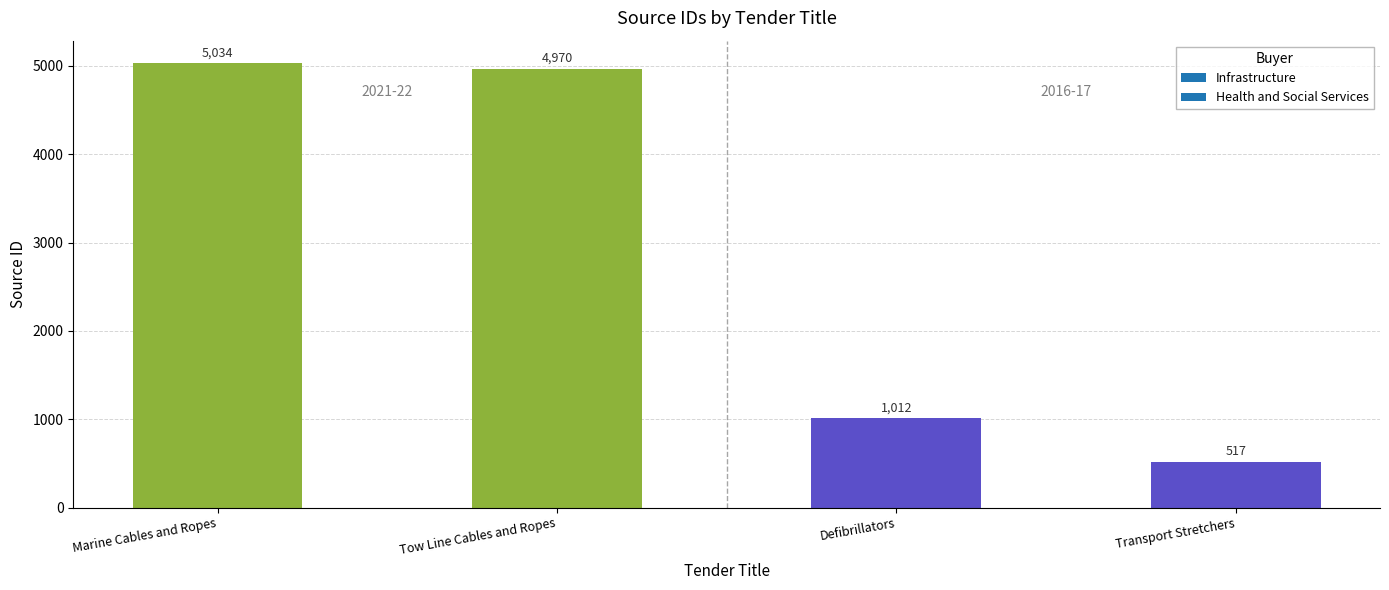

Reading right to left, list all the values displayed in this chart.

Transport Stretchers=517	Defibrillators=1012	Tow Line Cables and Ropes=4970	Marine Cables and Ropes=5034